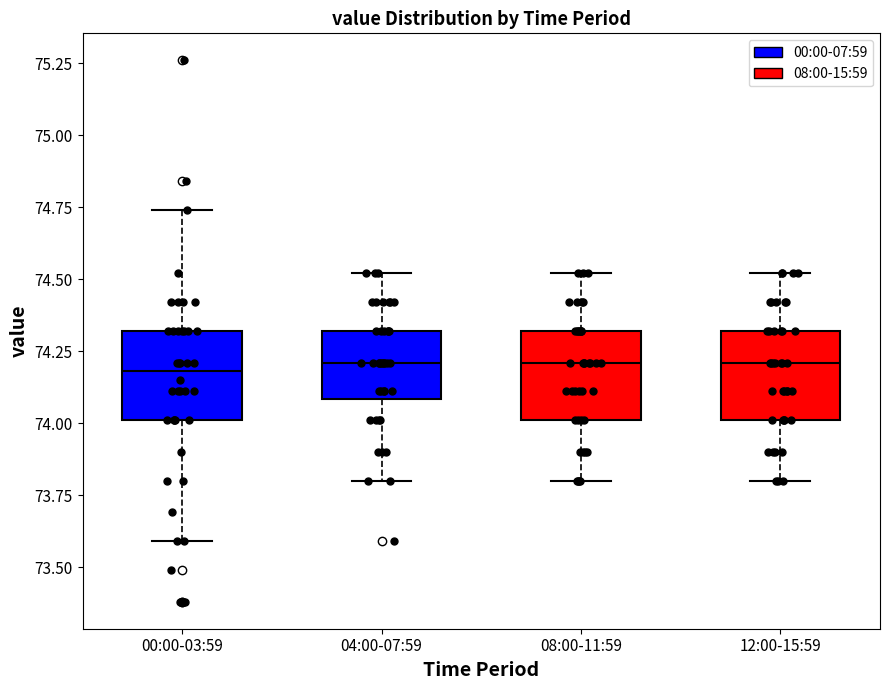

Reading left to right, transcribe this box plot: for each box, give where its median line is, the range the box spans, and where its two whiskers end, as read against the y-axis. The values are not printed on the chart, so give them approximately, as read against the axis.

00:00-03:59: median 74.20, box 74.00 to 74.30, whiskers 73.60 to 74.75
04:00-07:59: median 74.20, box 74.10 to 74.30, whiskers 73.80 to 74.50
08:00-11:59: median 74.20, box 74.00 to 74.30, whiskers 73.80 to 74.50
12:00-15:59: median 74.20, box 74.00 to 74.30, whiskers 73.80 to 74.50